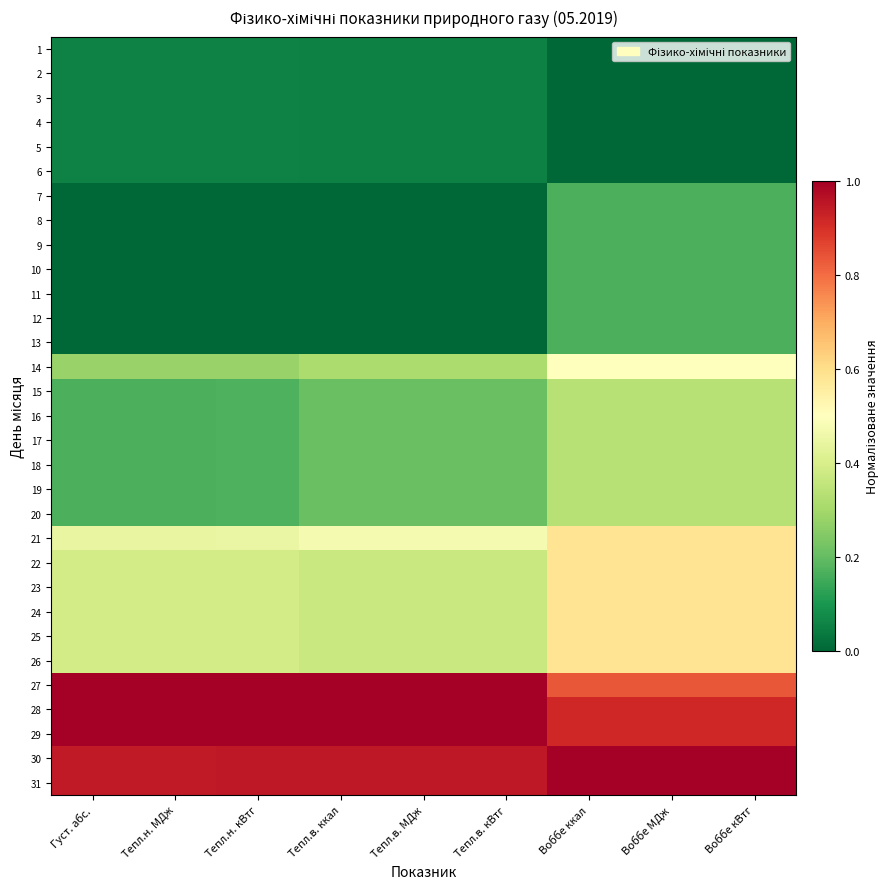

Reading left to right, transcribe all the data shown in this chart.

1: Густ. абс.=0.1	Тепл.н. МДж=0.1	Тепл.н. кВтг=0.1	Тепл.в. ккал=0.1	Тепл.в. МДж=0.1	Тепл.в. кВтг=0.1	Воббе ккал=0.0	Воббе МДж=0.0	Воббе кВтг=0.0
2: Густ. абс.=0.1	Тепл.н. МДж=0.1	Тепл.н. кВтг=0.1	Тепл.в. ккал=0.1	Тепл.в. МДж=0.1	Тепл.в. кВтг=0.1	Воббе ккал=0.0	Воббе МДж=0.0	Воббе кВтг=0.0
3: Густ. абс.=0.1	Тепл.н. МДж=0.1	Тепл.н. кВтг=0.1	Тепл.в. ккал=0.1	Тепл.в. МДж=0.1	Тепл.в. кВтг=0.1	Воббе ккал=0.0	Воббе МДж=0.0	Воббе кВтг=0.0
4: Густ. абс.=0.1	Тепл.н. МДж=0.1	Тепл.н. кВтг=0.1	Тепл.в. ккал=0.1	Тепл.в. МДж=0.1	Тепл.в. кВтг=0.1	Воббе ккал=0.0	Воббе МДж=0.0	Воббе кВтг=0.0
5: Густ. абс.=0.1	Тепл.н. МДж=0.1	Тепл.н. кВтг=0.1	Тепл.в. ккал=0.1	Тепл.в. МДж=0.1	Тепл.в. кВтг=0.1	Воббе ккал=0.0	Воббе МДж=0.0	Воббе кВтг=0.0
6: Густ. абс.=0.1	Тепл.н. МДж=0.1	Тепл.н. кВтг=0.1	Тепл.в. ккал=0.1	Тепл.в. МДж=0.1	Тепл.в. кВтг=0.1	Воббе ккал=0.0	Воббе МДж=0.0	Воббе кВтг=0.0
7: Густ. абс.=0.0	Тепл.н. МДж=0.0	Тепл.н. кВтг=0.0	Тепл.в. ккал=0.0	Тепл.в. МДж=0.0	Тепл.в. кВтг=0.0	Воббе ккал=0.2	Воббе МДж=0.2	Воббе кВтг=0.2
8: Густ. абс.=0.0	Тепл.н. МДж=0.0	Тепл.н. кВтг=0.0	Тепл.в. ккал=0.0	Тепл.в. МДж=0.0	Тепл.в. кВтг=0.0	Воббе ккал=0.2	Воббе МДж=0.2	Воббе кВтг=0.2
9: Густ. абс.=0.0	Тепл.н. МДж=0.0	Тепл.н. кВтг=0.0	Тепл.в. ккал=0.0	Тепл.в. МДж=0.0	Тепл.в. кВтг=0.0	Воббе ккал=0.2	Воббе МДж=0.2	Воббе кВтг=0.2
10: Густ. абс.=0.0	Тепл.н. МДж=0.0	Тепл.н. кВтг=0.0	Тепл.в. ккал=0.0	Тепл.в. МДж=0.0	Тепл.в. кВтг=0.0	Воббе ккал=0.2	Воббе МДж=0.2	Воббе кВтг=0.2
11: Густ. абс.=0.0	Тепл.н. МДж=0.0	Тепл.н. кВтг=0.0	Тепл.в. ккал=0.0	Тепл.в. МДж=0.0	Тепл.в. кВтг=0.0	Воббе ккал=0.2	Воббе МДж=0.2	Воббе кВтг=0.2
12: Густ. абс.=0.0	Тепл.н. МДж=0.0	Тепл.н. кВтг=0.0	Тепл.в. ккал=0.0	Тепл.в. МДж=0.0	Тепл.в. кВтг=0.0	Воббе ккал=0.2	Воббе МДж=0.2	Воббе кВтг=0.2
13: Густ. абс.=0.0	Тепл.н. МДж=0.0	Тепл.н. кВтг=0.0	Тепл.в. ккал=0.0	Тепл.в. МДж=0.0	Тепл.в. кВтг=0.0	Воббе ккал=0.2	Воббе МДж=0.2	Воббе кВтг=0.2
14: Густ. абс.=0.3	Тепл.н. МДж=0.3	Тепл.н. кВтг=0.3	Тепл.в. ккал=0.3	Тепл.в. МДж=0.3	Тепл.в. кВтг=0.3	Воббе ккал=0.5	Воббе МДж=0.5	Воббе кВтг=0.5
15: Густ. абс.=0.2	Тепл.н. МДж=0.2	Тепл.н. кВтг=0.2	Тепл.в. ккал=0.2	Тепл.в. МДж=0.2	Тепл.в. кВтг=0.2	Воббе ккал=0.3	Воббе МДж=0.3	Воббе кВтг=0.3
16: Густ. абс.=0.2	Тепл.н. МДж=0.2	Тепл.н. кВтг=0.2	Тепл.в. ккал=0.2	Тепл.в. МДж=0.2	Тепл.в. кВтг=0.2	Воббе ккал=0.3	Воббе МДж=0.3	Воббе кВтг=0.3
17: Густ. абс.=0.2	Тепл.н. МДж=0.2	Тепл.н. кВтг=0.2	Тепл.в. ккал=0.2	Тепл.в. МДж=0.2	Тепл.в. кВтг=0.2	Воббе ккал=0.3	Воббе МДж=0.3	Воббе кВтг=0.3
18: Густ. абс.=0.2	Тепл.н. МДж=0.2	Тепл.н. кВтг=0.2	Тепл.в. ккал=0.2	Тепл.в. МДж=0.2	Тепл.в. кВтг=0.2	Воббе ккал=0.3	Воббе МДж=0.3	Воббе кВтг=0.3
19: Густ. абс.=0.2	Тепл.н. МДж=0.2	Тепл.н. кВтг=0.2	Тепл.в. ккал=0.2	Тепл.в. МДж=0.2	Тепл.в. кВтг=0.2	Воббе ккал=0.3	Воббе МДж=0.3	Воббе кВтг=0.3
20: Густ. абс.=0.2	Тепл.н. МДж=0.2	Тепл.н. кВтг=0.2	Тепл.в. ккал=0.2	Тепл.в. МДж=0.2	Тепл.в. кВтг=0.2	Воббе ккал=0.3	Воббе МДж=0.3	Воббе кВтг=0.3
21: Густ. абс.=0.4	Тепл.н. МДж=0.4	Тепл.н. кВтг=0.4	Тепл.в. ккал=0.5	Тепл.в. МДж=0.5	Тепл.в. кВтг=0.5	Воббе ккал=0.6	Воббе МДж=0.6	Воббе кВтг=0.6
22: Густ. абс.=0.4	Тепл.н. МДж=0.4	Тепл.н. кВтг=0.4	Тепл.в. ккал=0.4	Тепл.в. МДж=0.4	Тепл.в. кВтг=0.4	Воббе ккал=0.6	Воббе МДж=0.6	Воббе кВтг=0.6
23: Густ. абс.=0.4	Тепл.н. МДж=0.4	Тепл.н. кВтг=0.4	Тепл.в. ккал=0.4	Тепл.в. МДж=0.4	Тепл.в. кВтг=0.4	Воббе ккал=0.6	Воббе МДж=0.6	Воббе кВтг=0.6
24: Густ. абс.=0.4	Тепл.н. МДж=0.4	Тепл.н. кВтг=0.4	Тепл.в. ккал=0.4	Тепл.в. МДж=0.4	Тепл.в. кВтг=0.4	Воббе ккал=0.6	Воббе МДж=0.6	Воббе кВтг=0.6
25: Густ. абс.=0.4	Тепл.н. МДж=0.4	Тепл.н. кВтг=0.4	Тепл.в. ккал=0.4	Тепл.в. МДж=0.4	Тепл.в. кВтг=0.4	Воббе ккал=0.6	Воббе МДж=0.6	Воббе кВтг=0.6
26: Густ. абс.=0.4	Тепл.н. МДж=0.4	Тепл.н. кВтг=0.4	Тепл.в. ккал=0.4	Тепл.в. МДж=0.4	Тепл.в. кВтг=0.4	Воббе ккал=0.6	Воббе МДж=0.6	Воббе кВтг=0.6
27: Густ. абс.=1.0	Тепл.н. МДж=1.0	Тепл.н. кВтг=1.0	Тепл.в. ккал=1.0	Тепл.в. МДж=1.0	Тепл.в. кВтг=1.0	Воббе ккал=0.8	Воббе МДж=0.8	Воббе кВтг=0.8
28: Густ. абс.=1.0	Тепл.н. МДж=1.0	Тепл.н. кВтг=1.0	Тепл.в. ккал=1.0	Тепл.в. МДж=1.0	Тепл.в. кВтг=1.0	Воббе ккал=0.9	Воббе МДж=0.9	Воббе кВтг=0.9
29: Густ. абс.=1.0	Тепл.н. МДж=1.0	Тепл.н. кВтг=1.0	Тепл.в. ккал=1.0	Тепл.в. МДж=1.0	Тепл.в. кВтг=1.0	Воббе ккал=0.9	Воббе МДж=0.9	Воббе кВтг=0.9
30: Густ. абс.=0.9	Тепл.н. МДж=0.9	Тепл.н. кВтг=0.9	Тепл.в. ккал=0.9	Тепл.в. МДж=0.9	Тепл.в. кВтг=0.9	Воббе ккал=1.0	Воббе МДж=1.0	Воббе кВтг=1.0
31: Густ. абс.=0.9	Тепл.н. МДж=0.9	Тепл.н. кВтг=0.9	Тепл.в. ккал=0.9	Тепл.в. МДж=0.9	Тепл.в. кВтг=0.9	Воббе ккал=1.0	Воббе МДж=1.0	Воббе кВтг=1.0